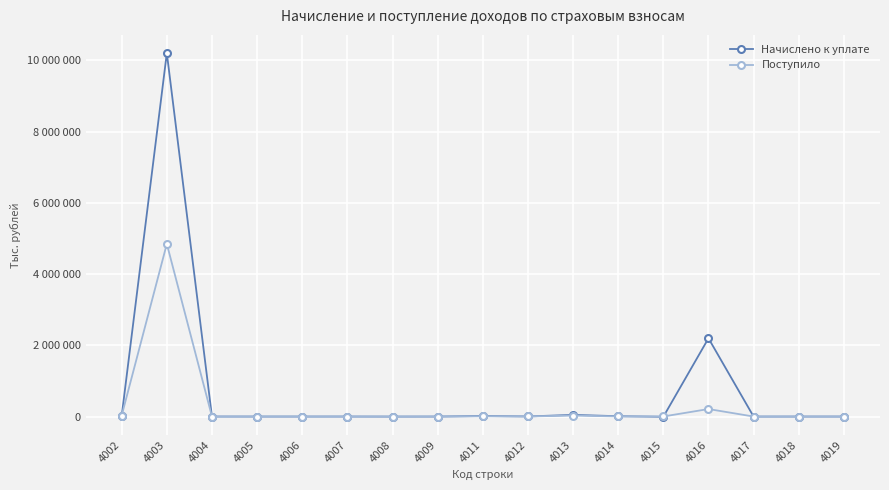

Reading right to left, what are all the values shown in this chart?

Начислено к уплате: -88	-243	-1082	2197846	-6400	9643	47213	2693	15851	-373	-1462	157	-74	-127	265	10207841	16810
Поступило: 25	97	54	211136	1818	3787	27971	3078	7945	17	292	25	10	11	-94	4848875	28284